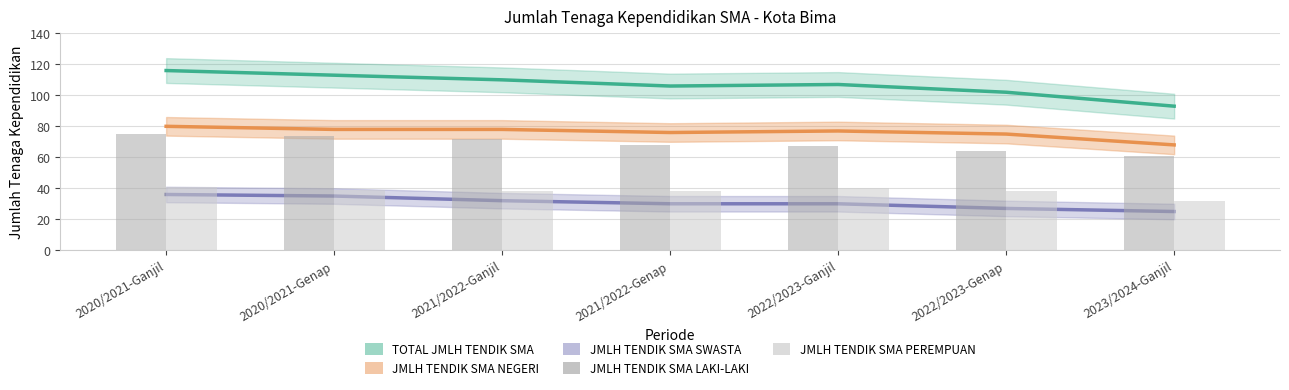

What is the total value across all series at 2021/2022-Ganjil?

330